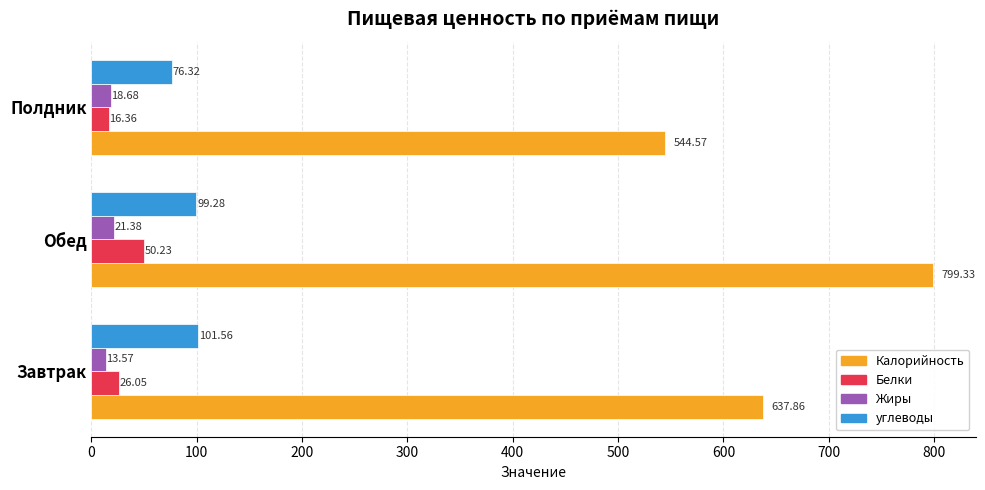

How many categories are shown in the chart?

3